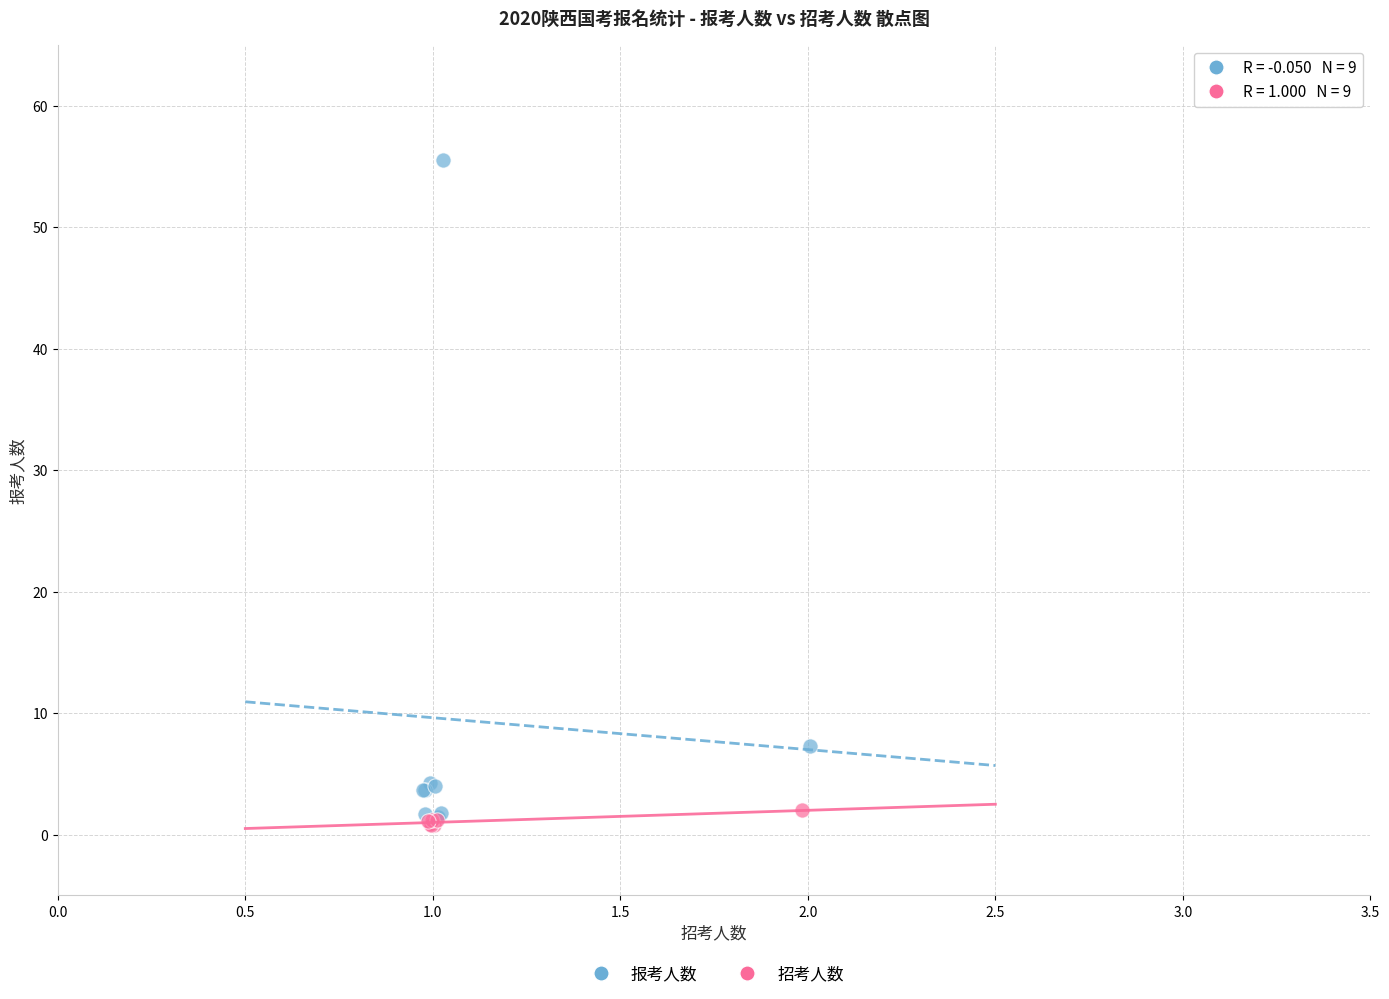

Which series has the largest Y range (max minus min)?

报考人数